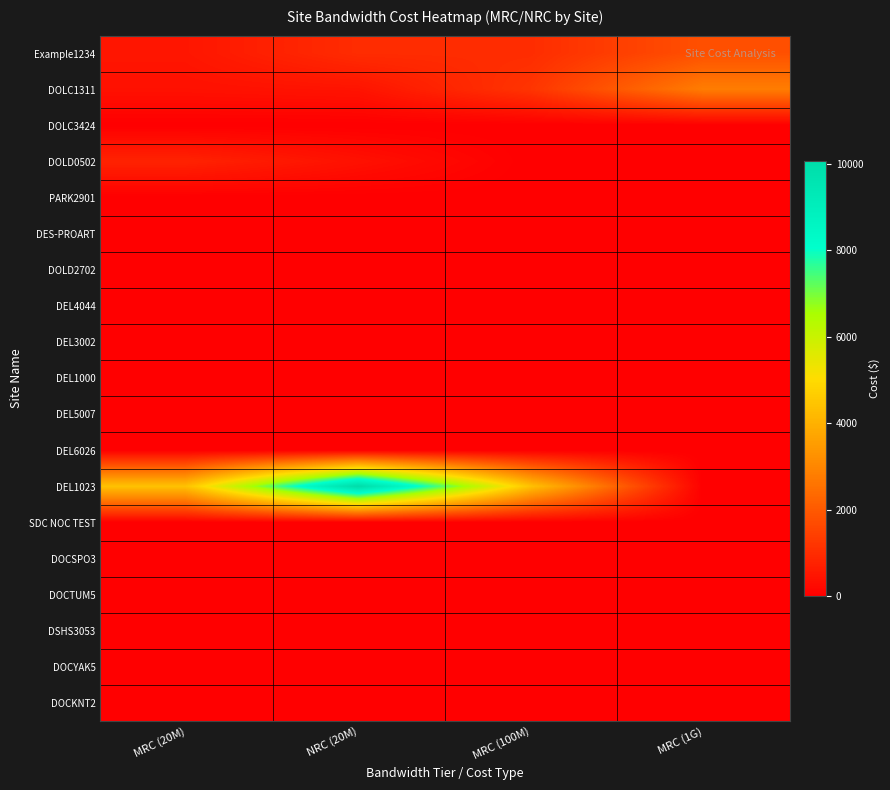

Reading left to right, extract all data points from this chart.

Example1234: MRC (20M)=500	NRC (20M)=1000	MRC (100M)=1000	MRC (1G)=1800
DOLC1311: MRC (20M)=390	NRC (20M)=455	MRC (100M)=1184	MRC (1G)=2795
DOLC3424: MRC (20M)=0	NRC (20M)=0	MRC (100M)=0	MRC (1G)=0
DOLD0502: MRC (20M)=784	NRC (20M)=390	MRC (100M)=0	MRC (1G)=0
PARK2901: MRC (20M)=0	NRC (20M)=0	MRC (100M)=0	MRC (1G)=0
DES-PROART: MRC (20M)=0	NRC (20M)=0	MRC (100M)=0	MRC (1G)=0
DOLD2702: MRC (20M)=0	NRC (20M)=0	MRC (100M)=0	MRC (1G)=0
DEL4044: MRC (20M)=0	NRC (20M)=0	MRC (100M)=0	MRC (1G)=0
DEL3002: MRC (20M)=0	NRC (20M)=0	MRC (100M)=0	MRC (1G)=0
DEL1000: MRC (20M)=0	NRC (20M)=0	MRC (100M)=0	MRC (1G)=0
DEL5007: MRC (20M)=0	NRC (20M)=0	MRC (100M)=0	MRC (1G)=0
DEL6026: MRC (20M)=0	NRC (20M)=0	MRC (100M)=0	MRC (1G)=0
DEL1023: MRC (20M)=4414	NRC (20M)=10075	MRC (100M)=4414	MRC (1G)=0
SDC NOC TEST: MRC (20M)=0	NRC (20M)=0	MRC (100M)=0	MRC (1G)=0
DOCSPO3: MRC (20M)=0	NRC (20M)=0	MRC (100M)=0	MRC (1G)=0
DOCTUM5: MRC (20M)=0	NRC (20M)=0	MRC (100M)=0	MRC (1G)=0
DSHS3053: MRC (20M)=0	NRC (20M)=0	MRC (100M)=0	MRC (1G)=0
DOCYAK5: MRC (20M)=0	NRC (20M)=0	MRC (100M)=0	MRC (1G)=0
DOCKNT2: MRC (20M)=0	NRC (20M)=0	MRC (100M)=0	MRC (1G)=0